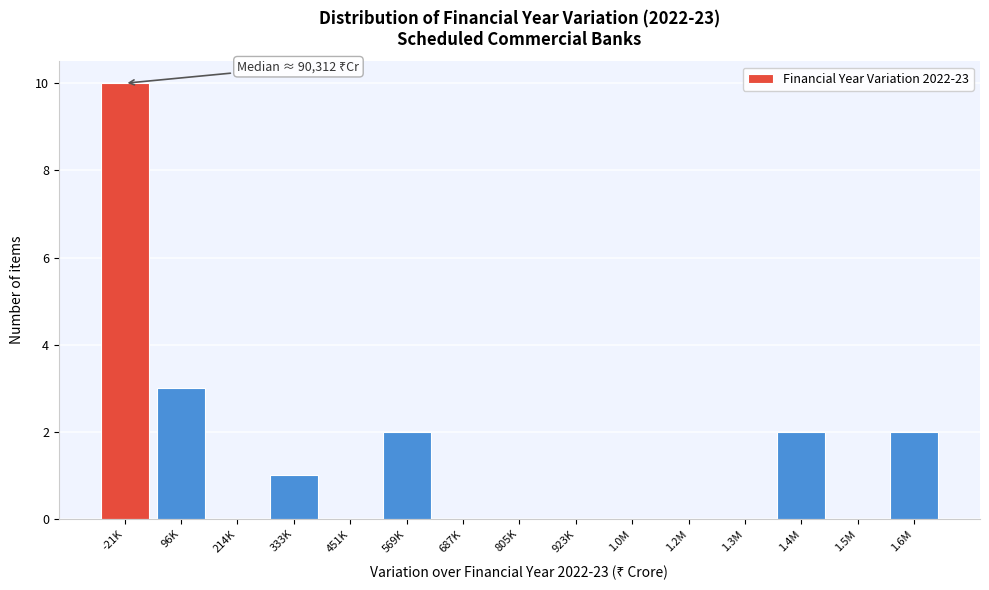

Reading left to right, list all the values displayed in this chart.

-21K=10	96K=3	214K=0	333K=1	451K=0	569K=2	687K=0	805K=0	923K=0	1.0M=0	1.2M=0	1.3M=0	1.4M=2	1.5M=0	1.6M=2